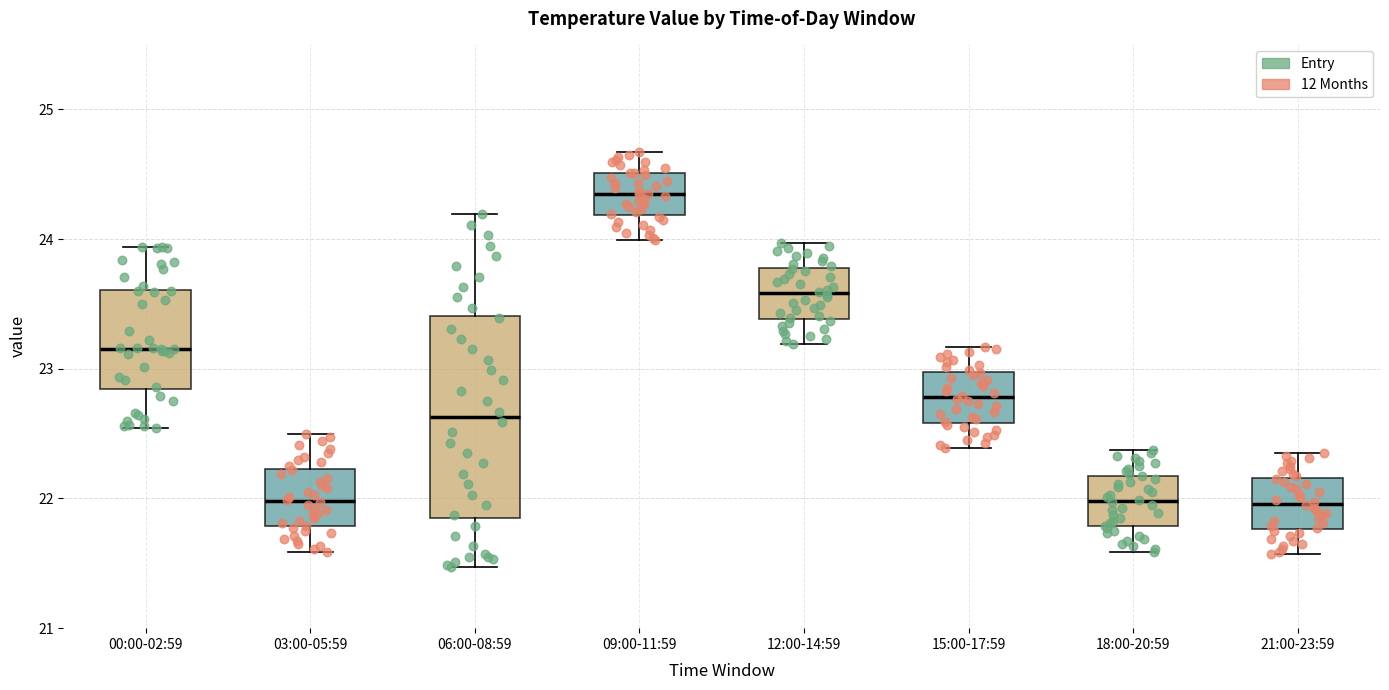

Comparing the boxes themselves (not the whiskers), which one is the tallest?

06:00-08:59